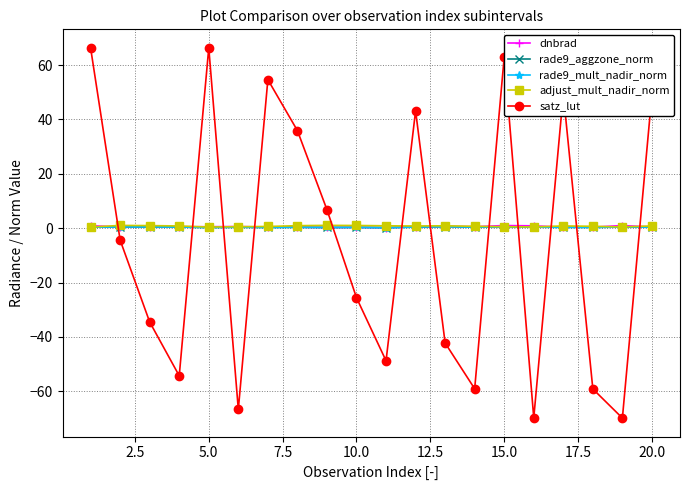

True or false: adjust_mult_nadir_norm and satz_lut intersect in this chart.

True